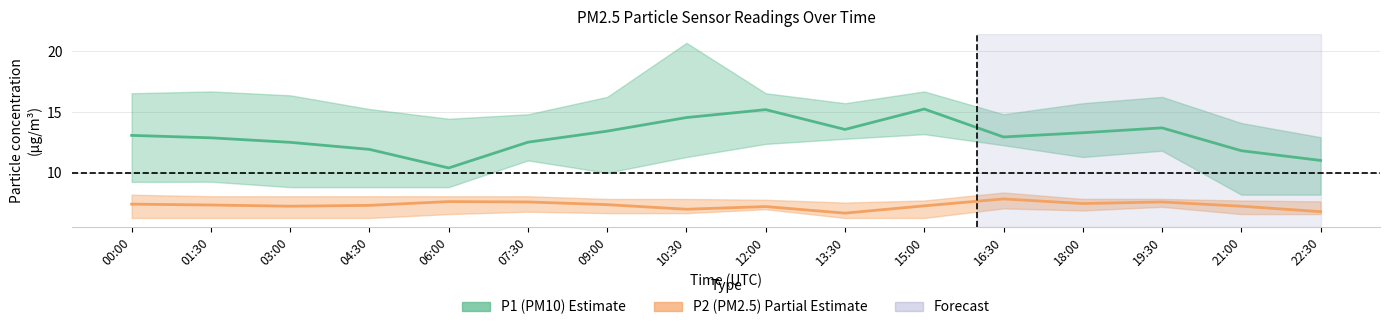

Reading left to right, extract all data points from this chart.

P1: 13.1	12.9	12.5	11.9	10.4	12.5	13.4	14.6	15.2	13.6	15.2	12.9	13.3	13.7	11.8	11.0
P1_upper: 16.6	16.7	16.4	15.2	14.4	14.8	16.2	20.7	16.6	15.7	16.7	14.8	15.7	16.2	14.1	12.9
P1_lower: 9.2	9.3	8.8	8.8	8.8	11.0	10.0	11.3	12.4	12.8	13.2	12.3	11.3	11.8	8.2	8.2
P2: 7.4	7.3	7.2	7.3	7.6	7.6	7.4	7.0	7.2	6.7	7.3	7.8	7.5	7.6	7.2	6.8
P2_upper: 8.2	8.1	8.1	8.1	8.1	8.1	7.8	7.8	7.8	7.5	7.7	8.4	7.8	7.8	7.7	7.7
P2_lower: 6.3	6.3	6.3	6.3	6.6	6.8	6.7	6.7	7.0	6.3	6.3	7.1	6.9	7.2	6.6	6.6